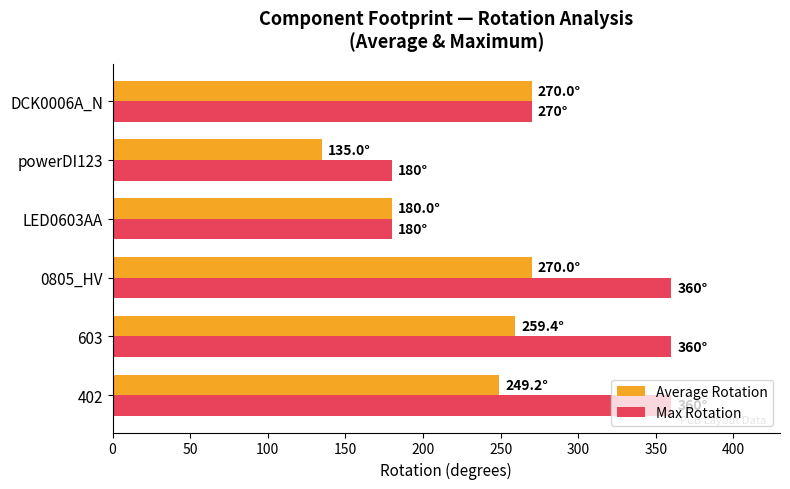

What is the sum of the Average Rotation values at 0805_HV and 603?

529.4